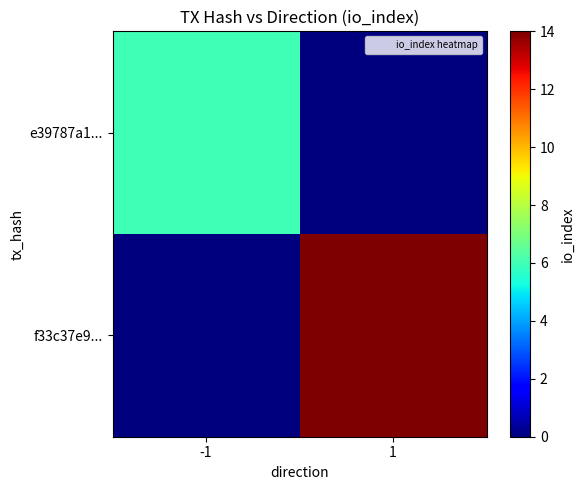

List the series in order of their peak value, lowest first.

e39787a1..., f33c37e9...